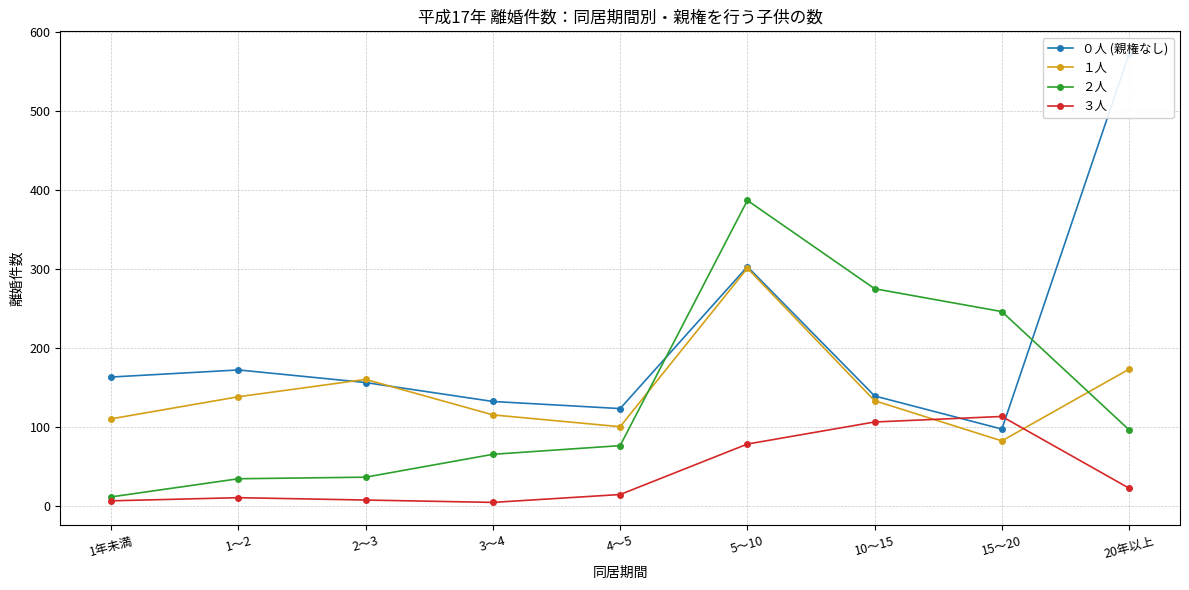

List the labels in order of ３人 value, largest first.

15～20, 10～15, 5～10, 20年以上, 4～5, 1～2, 2～3, 1年未満, 3～4